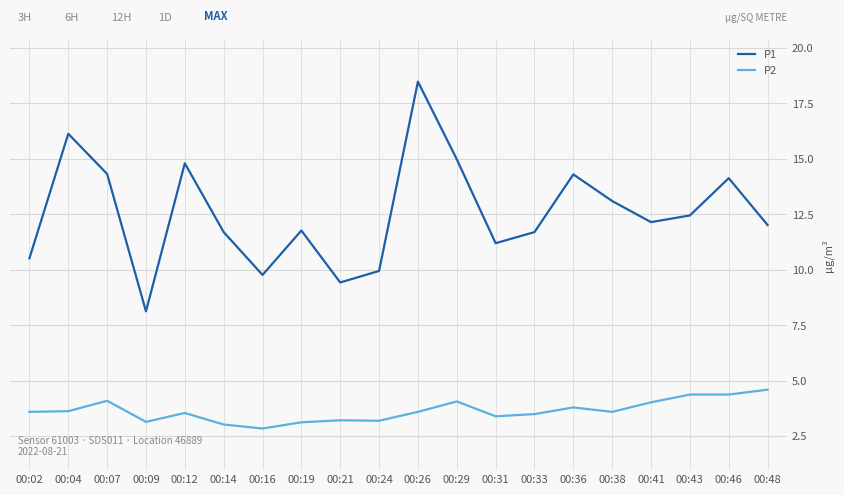

What is the greatest value displayed?

18.5